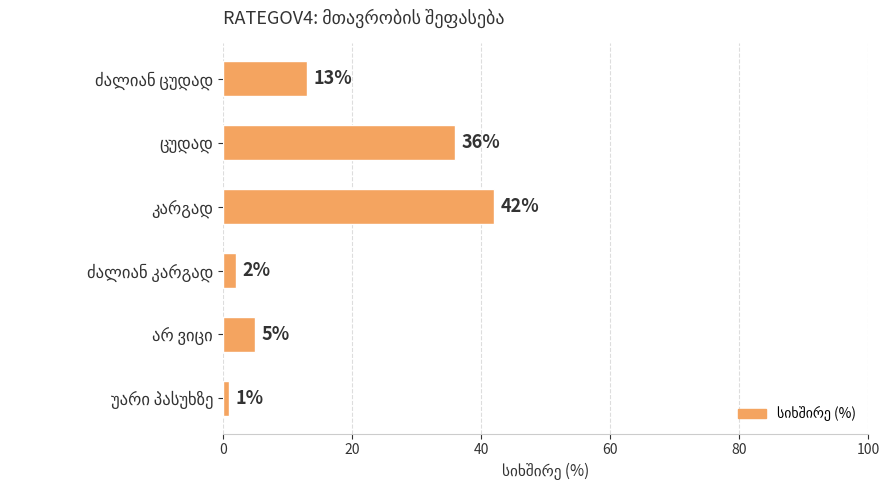

What is the maximum value shown in the chart?

42